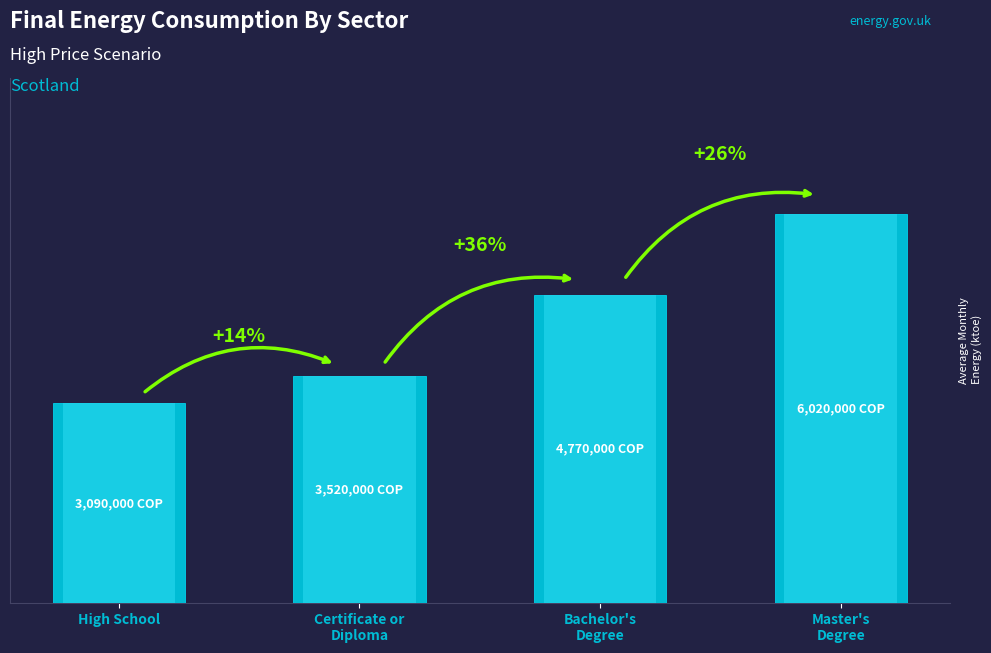

Where is the data nearest to the value 4555000?

Bachelor's
Degree